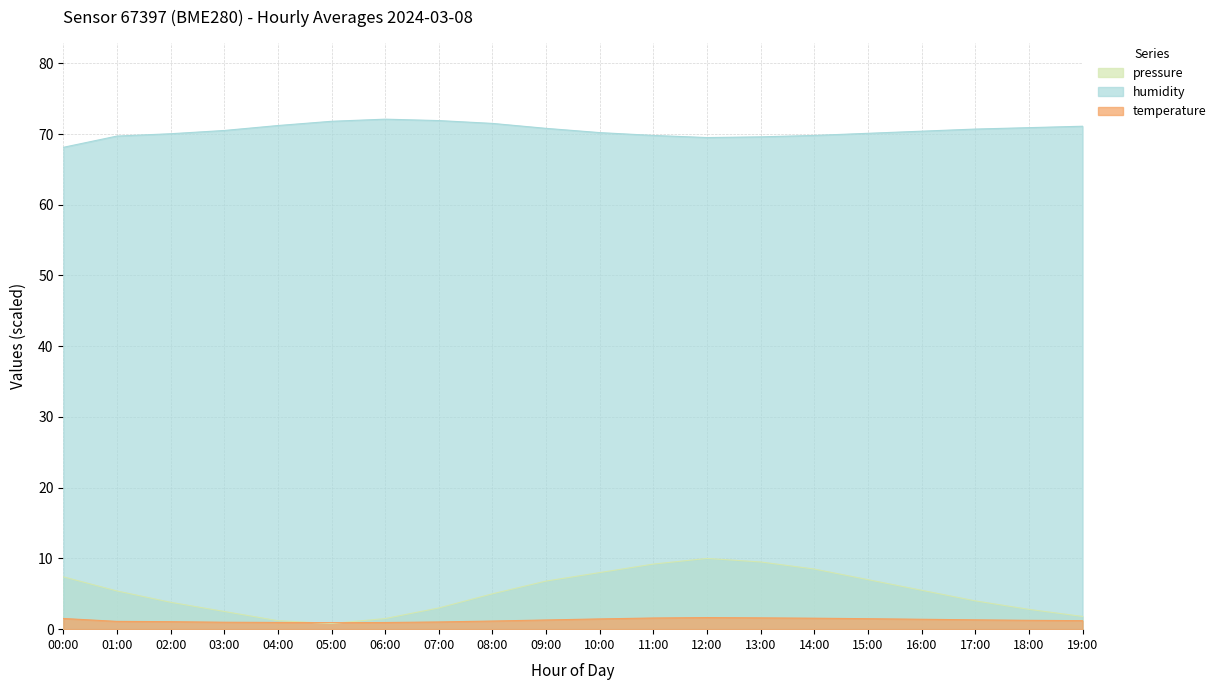

Is it true that humidity equals 111.0 at 00:00?

False